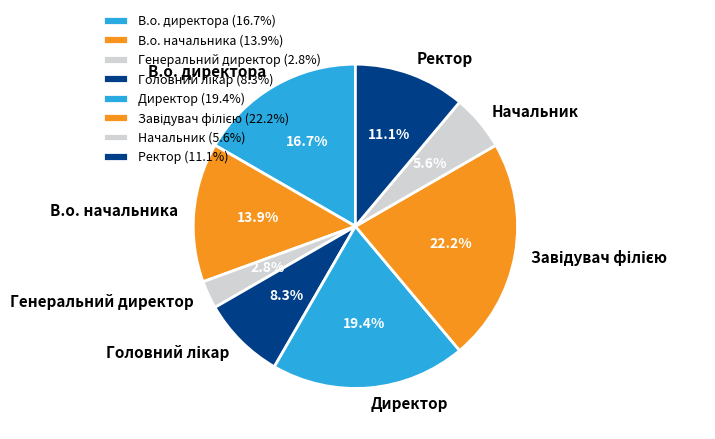

True or false: Ректор accounts for 2% of the total.

False